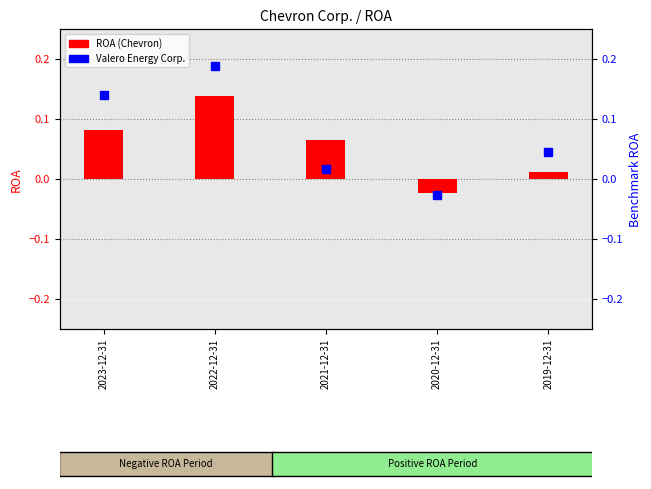

Which category has the lowest value across all series?

2020-12-31